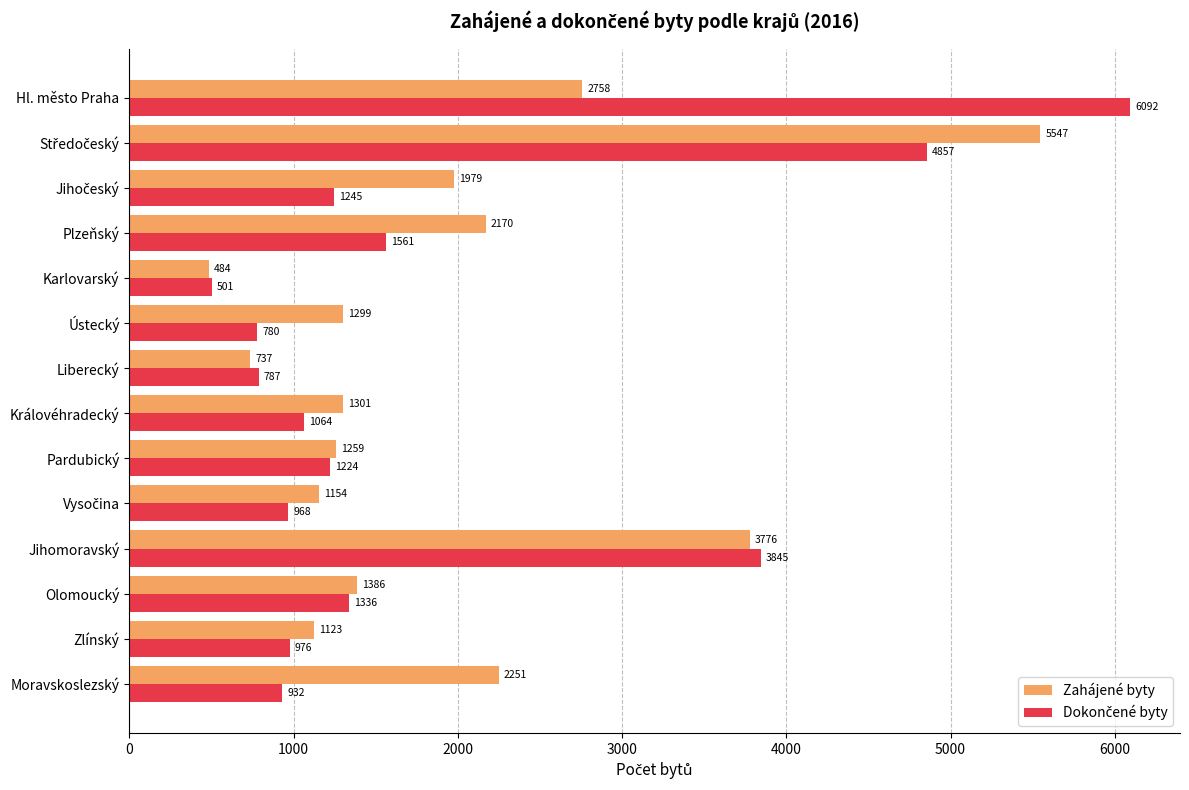

What is the difference between the highest and lowest values at Karlovarský?

17